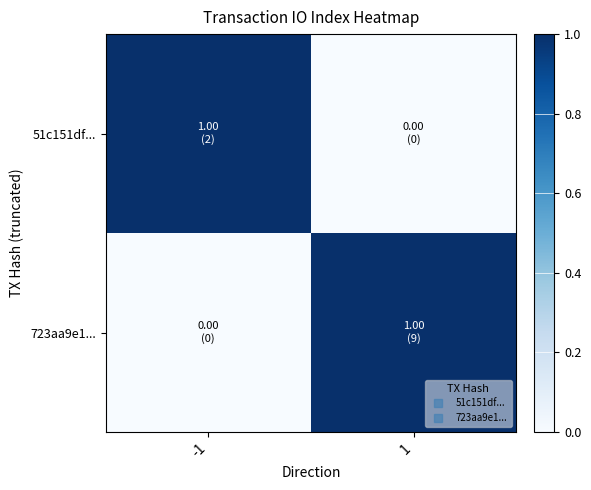

Reading left to right, list all the values displayed in this chart.

51c151df...: -1=1.0	1=0.0
723aa9e1...: -1=0.0	1=1.0